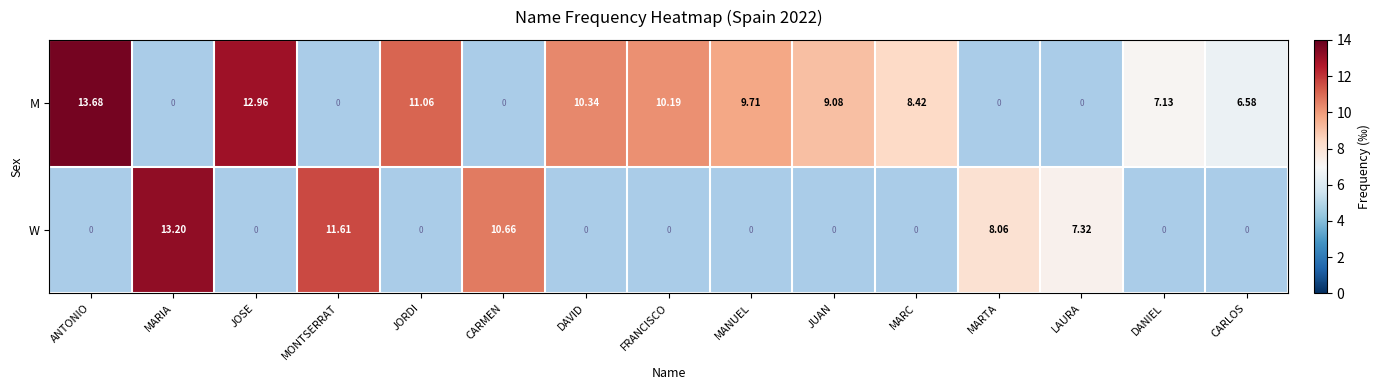

What is the smallest value displayed?

6.6